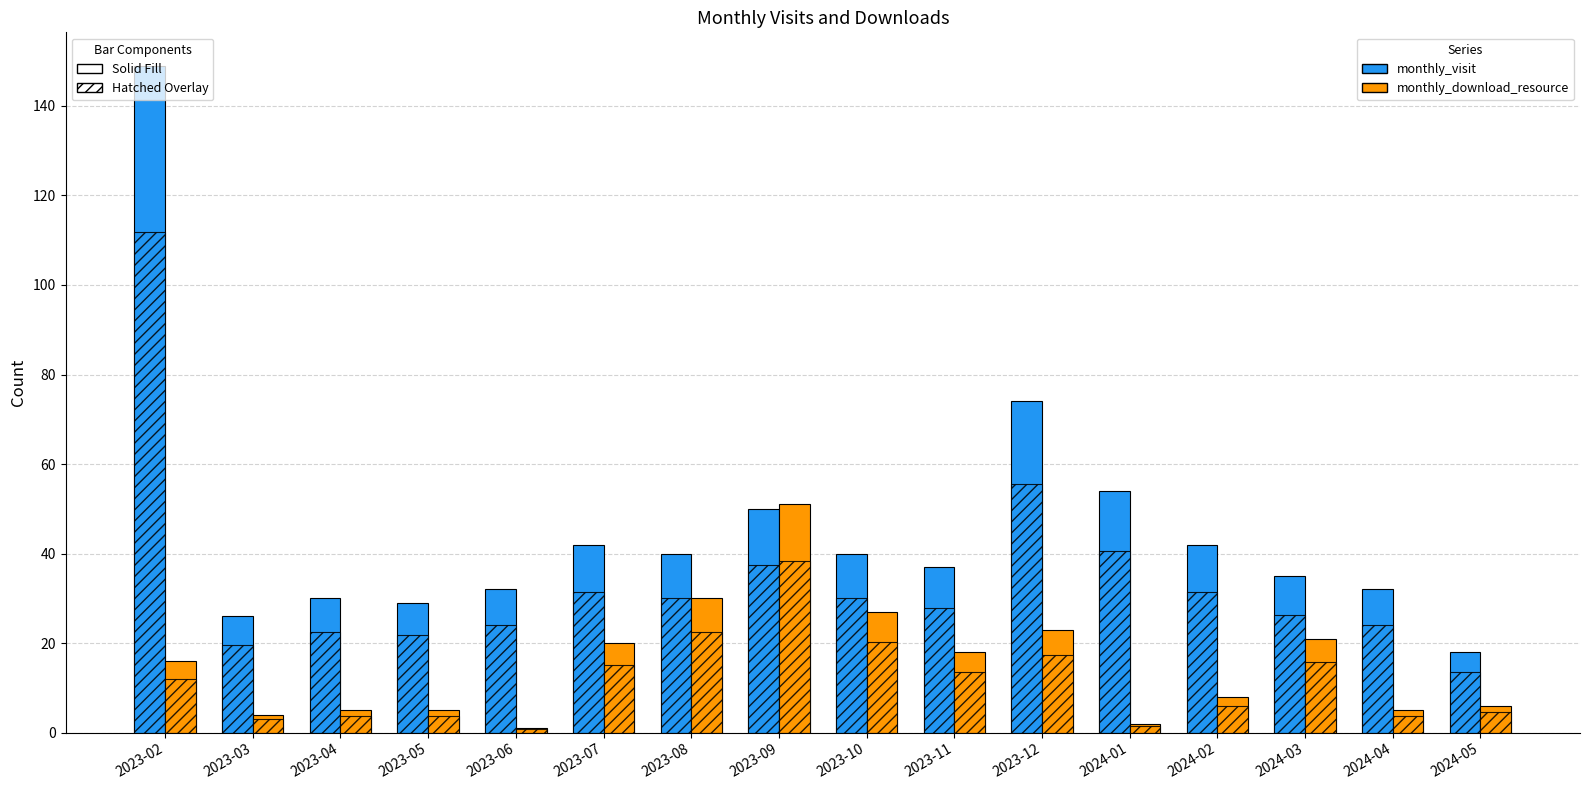

Rank the series by their maximum value, from highest to lowest.

monthly_visit, monthly_download_resource